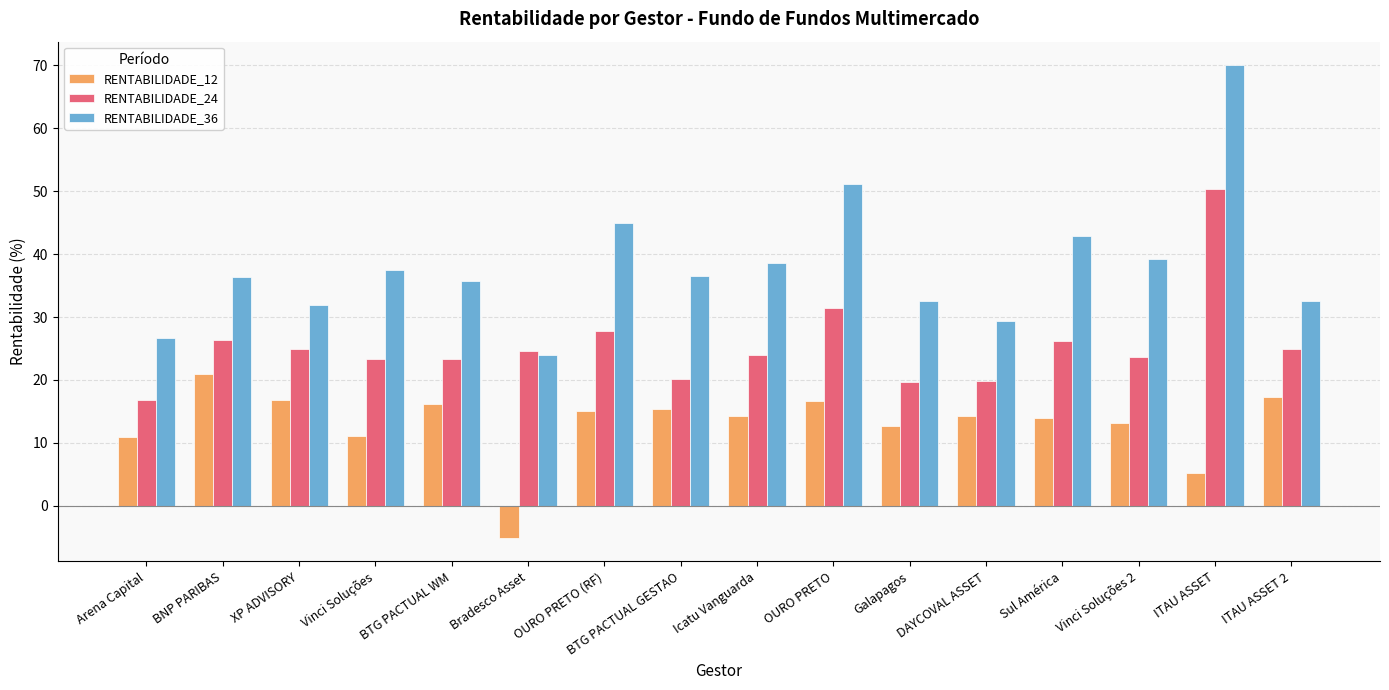

What is the difference between the RENTABILIDADE_24 values at BTG PACTUAL WM and ITAU ASSET?

27.0